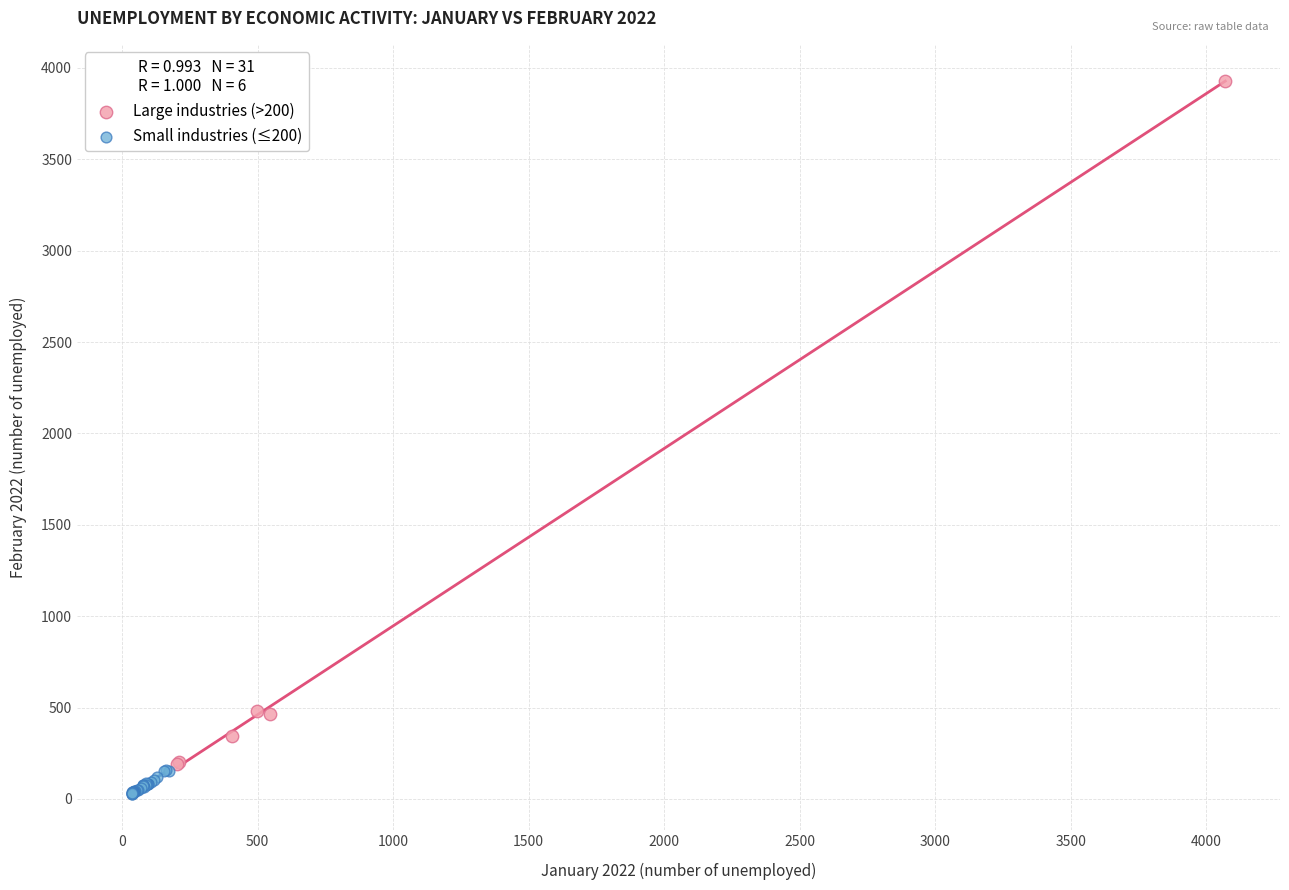

Which series contains the highest Y value?

Large industries (>200)